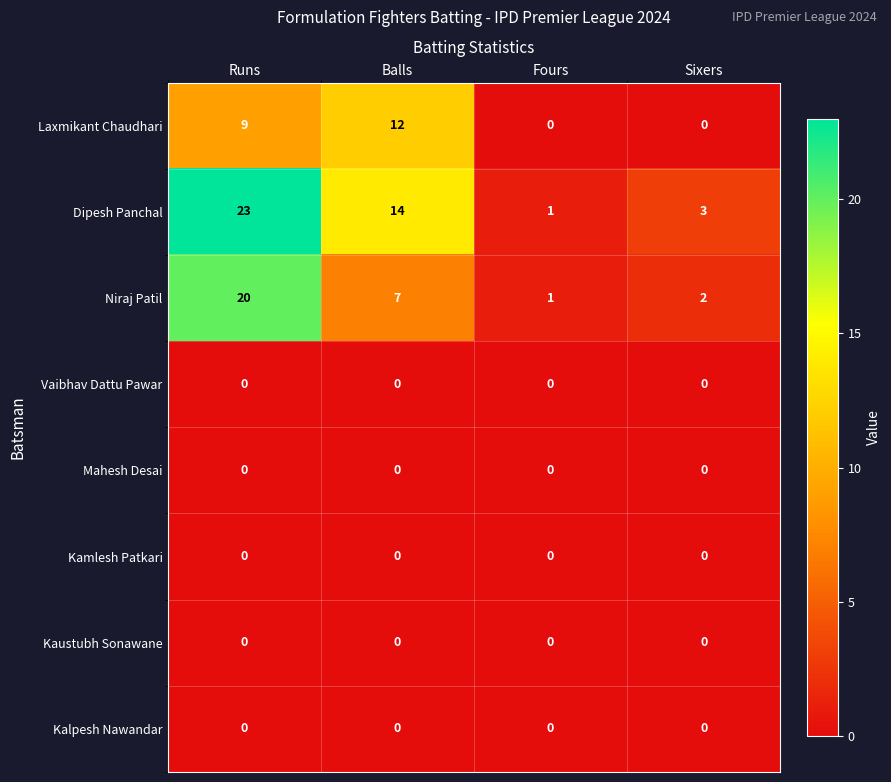

What is the sum of all Dipesh Panchal values?

41